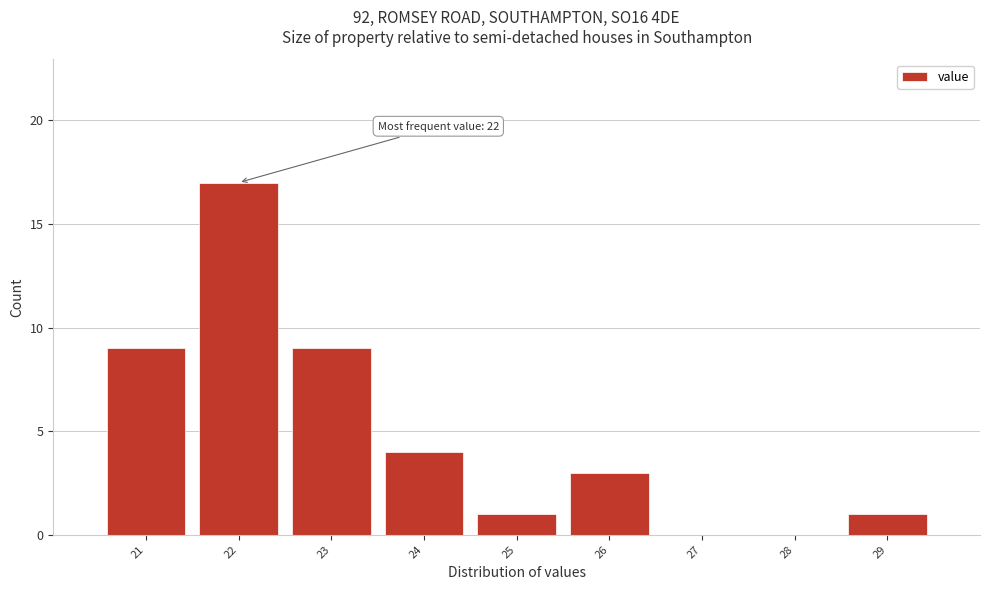

Which range on the x-axis has the tallest bar?

21.5 to 22.5